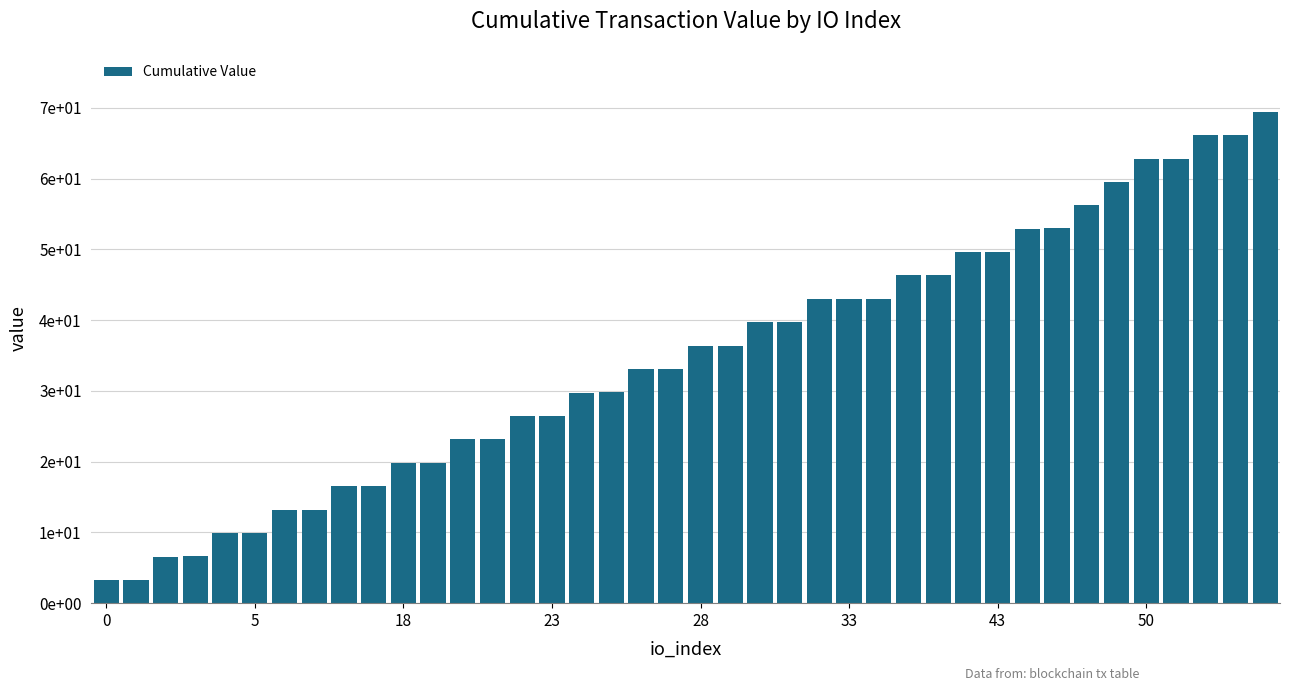

What is the sum of all values?

1386.0